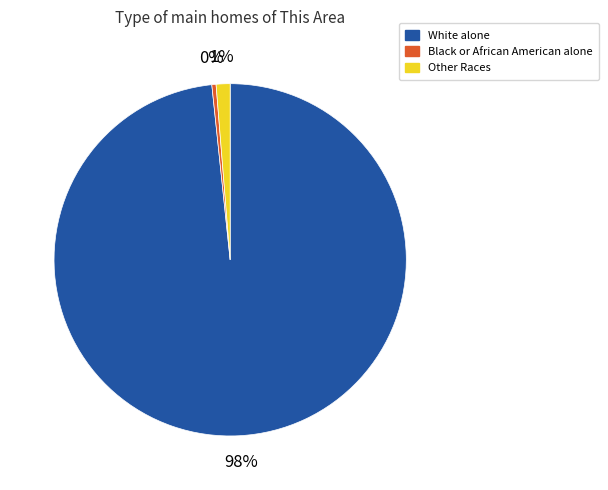

Is it true that White alone is 98% of the pie?

True